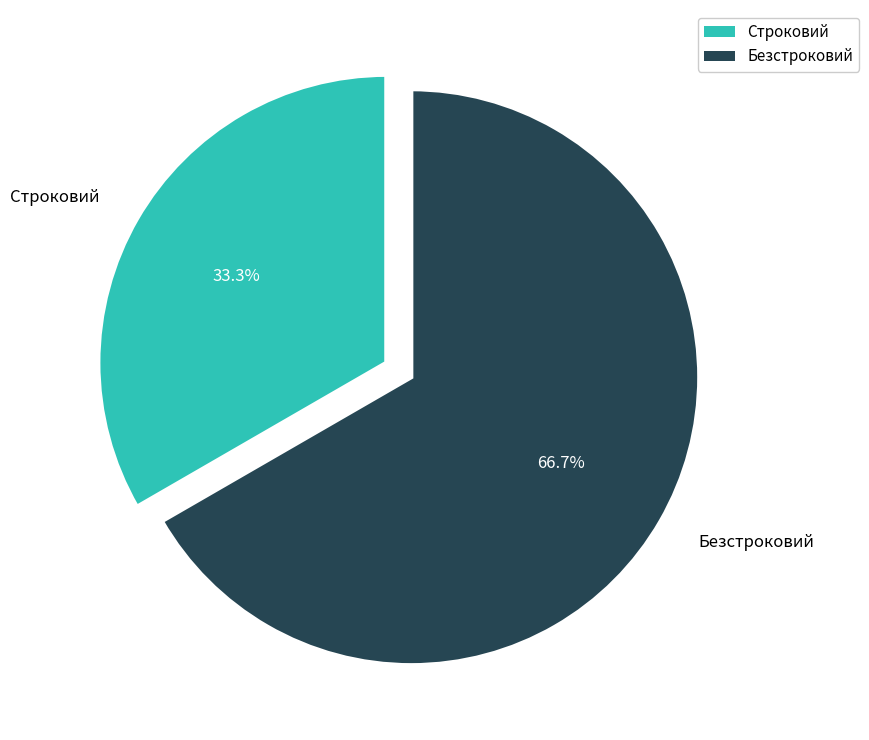

To the nearest percent, what is the difference between the Строковий and Безстроковий slice percentages?

33%